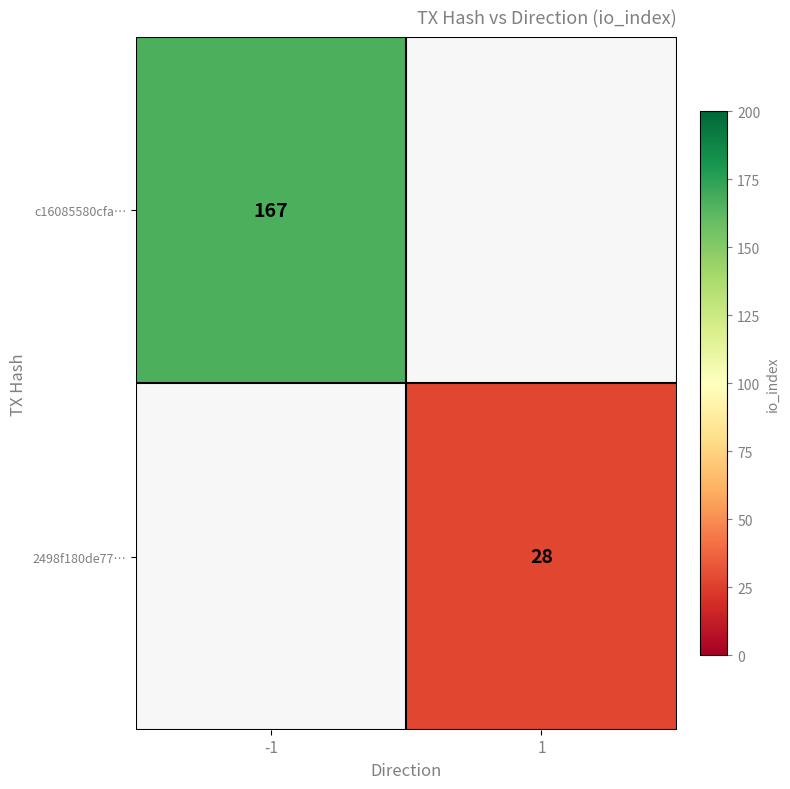

At how many categories does at least one series exceed 157?

1